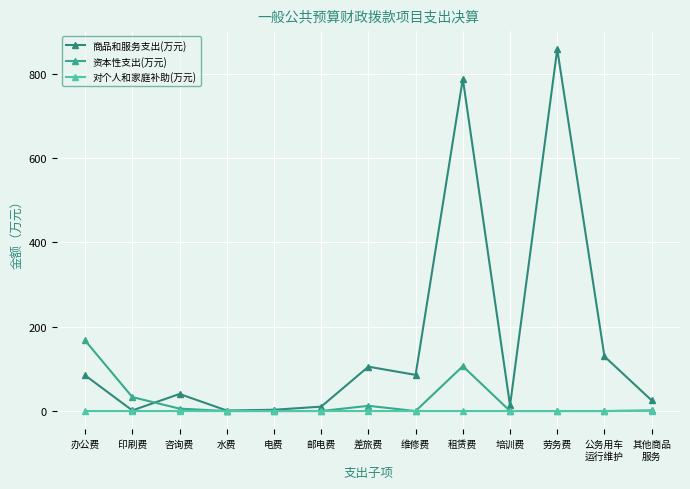

What is the sum of all 对个人和家庭补助(万元) values?

0.5